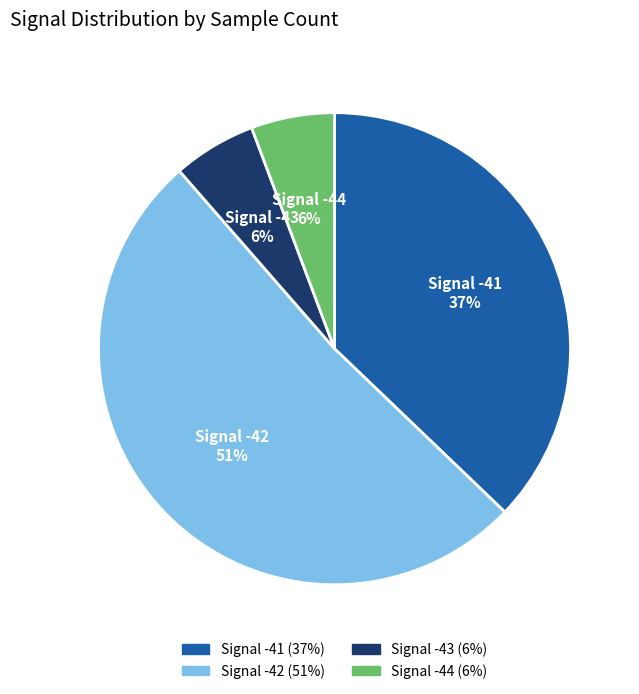

Is there a majority slice in this chart?

Yes